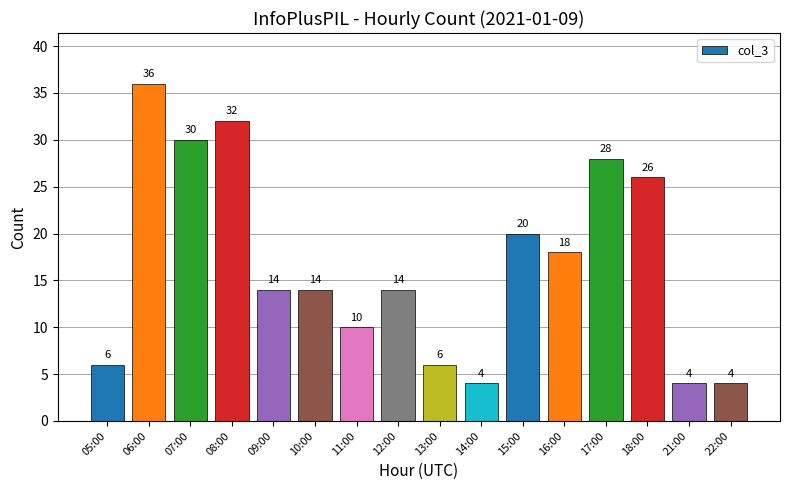

At which label does the data first exceed 14?

06:00